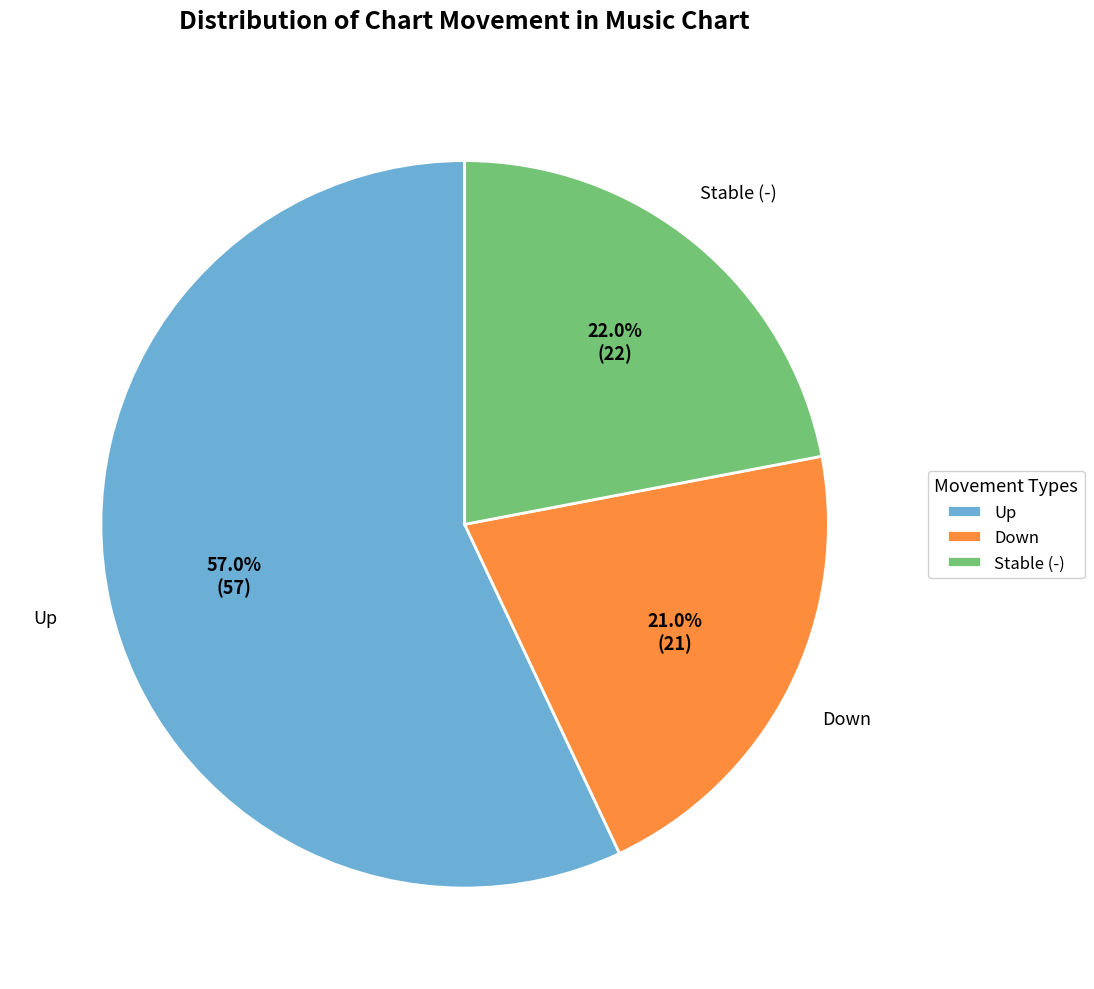

To the nearest percent, what is the difference between the largest and smallest slice percentages?

36%